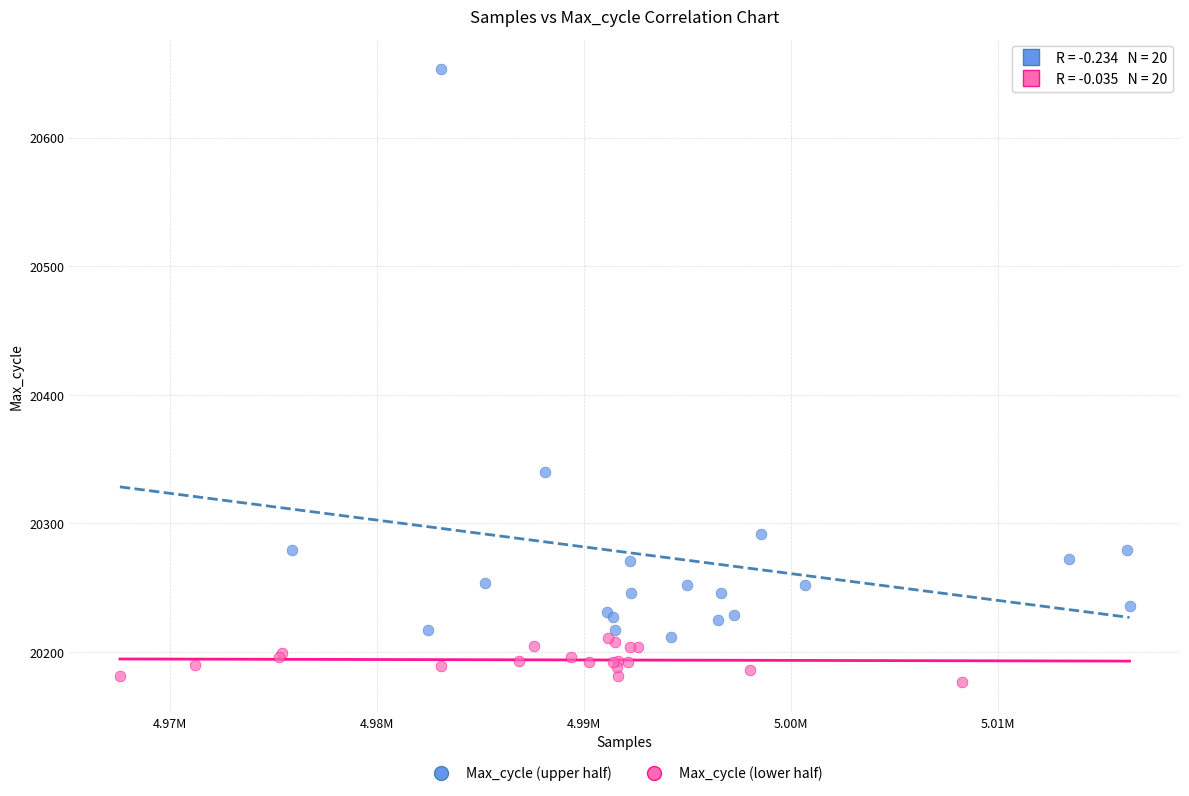

Which series reaches the minimum Y coordinate?

Max_cycle (lower half)